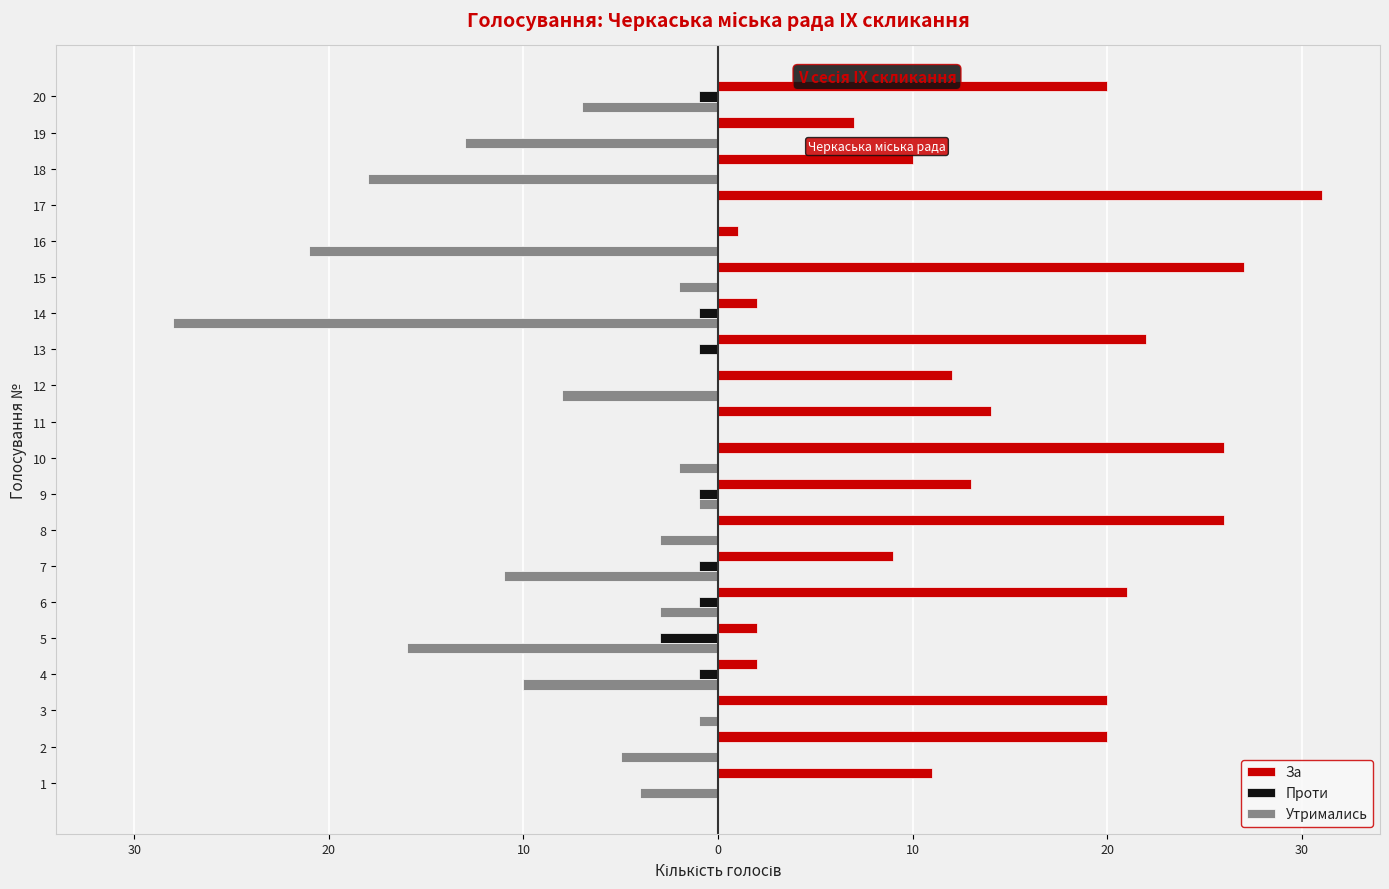

What are all the series names shown in the legend?

За, Проти, Утримались